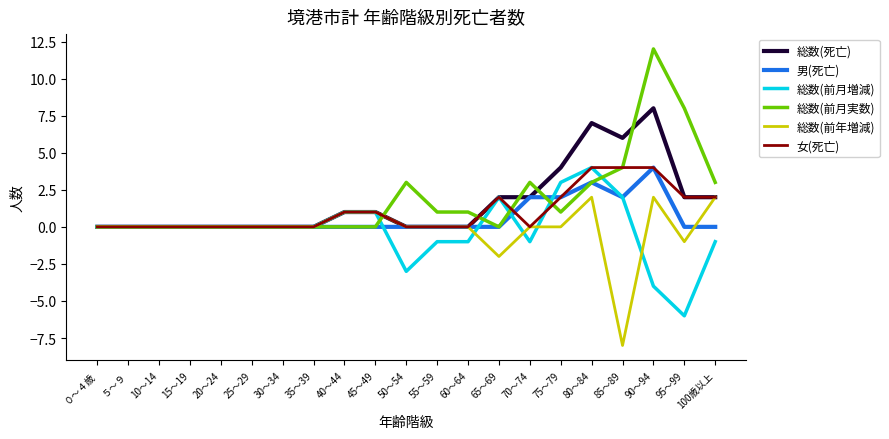

At how many categories does at least one series exceed -6?

21